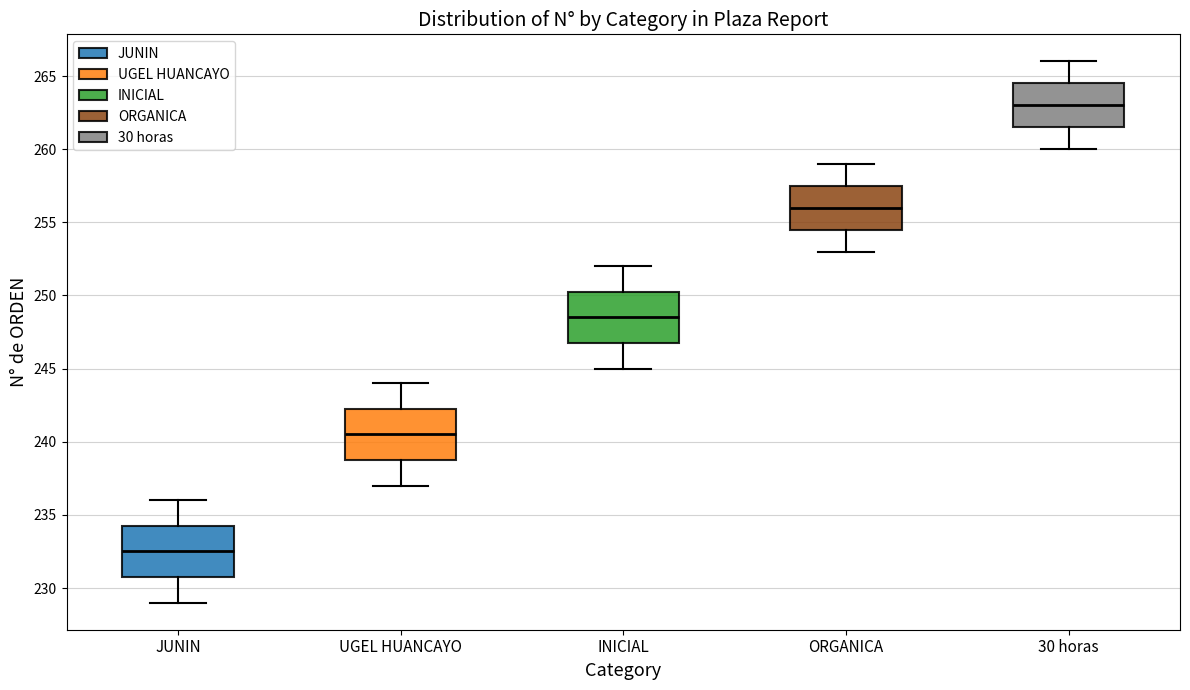

Reading left to right, transcribe this box plot: for each box, give where its median line is, the range the box spans, and where its two whiskers end, as read against the y-axis. The values are not printed on the chart, so give them approximately, as read against the axis.

JUNIN: median 232.5, box 231.0 to 234.5, whiskers 229.0 to 236.0
UGEL HUANCAYO: median 240.5, box 239.0 to 242.5, whiskers 237.0 to 244.0
INICIAL: median 248.5, box 247.0 to 250.5, whiskers 245.0 to 252.0
ORGANICA: median 256.0, box 254.5 to 257.5, whiskers 253.0 to 259.0
30 horas: median 263.0, box 261.5 to 264.5, whiskers 260.0 to 266.0